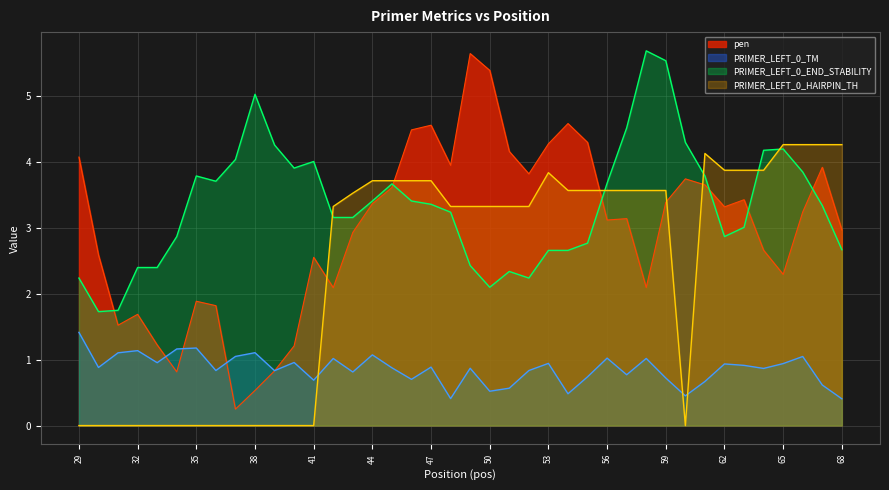

What is the sum of all pen values?

119.2